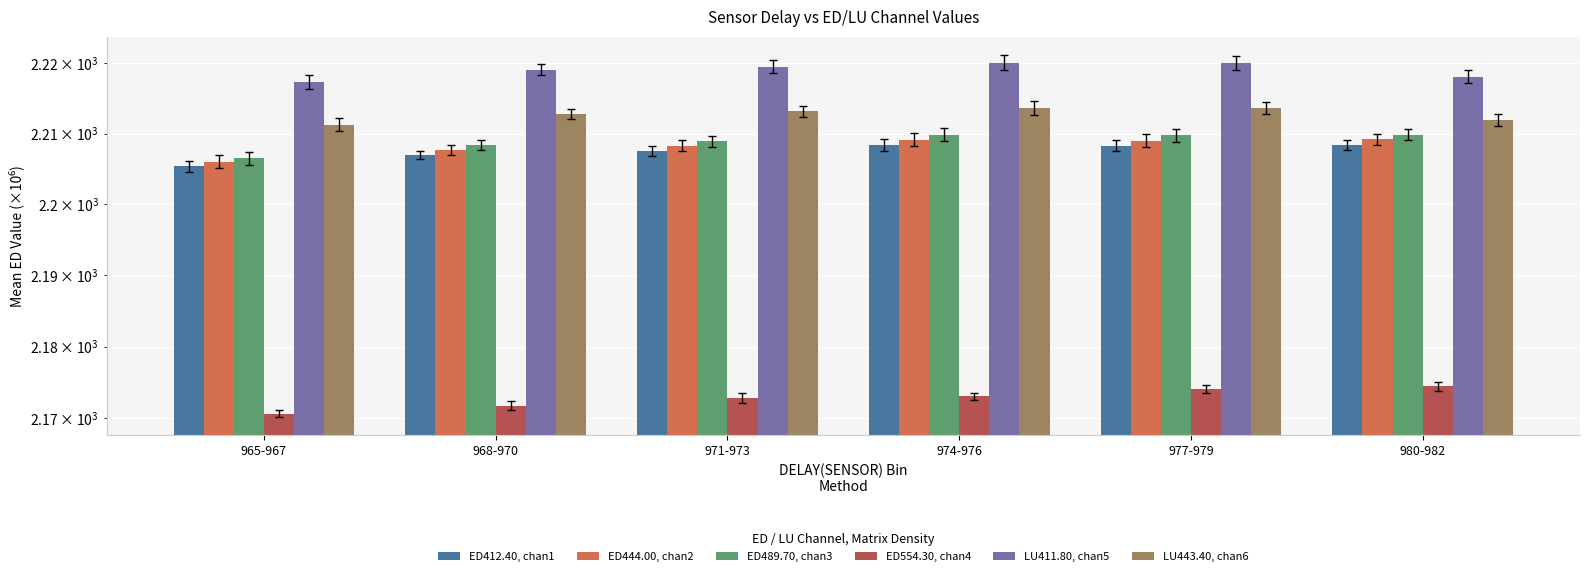

What is the difference between the highest and lowest values at 965-967?

46.7